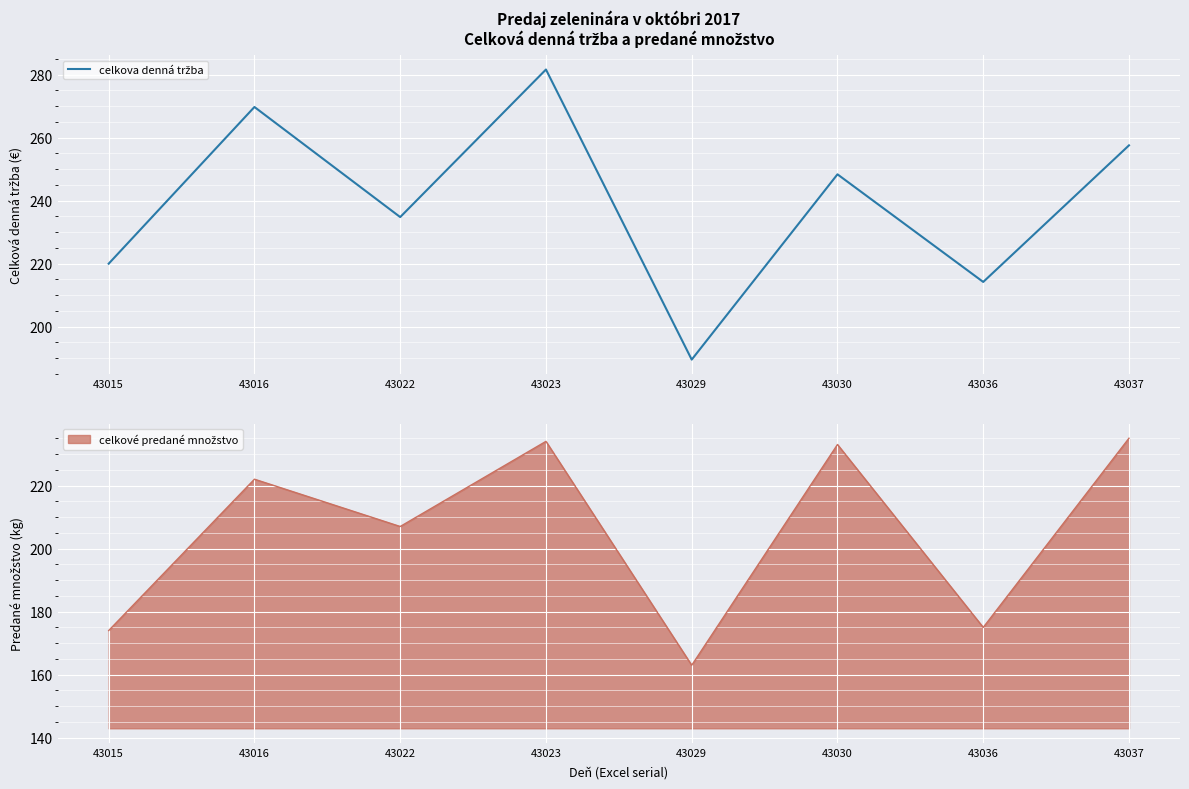

What is the sum of all values?

1915.8